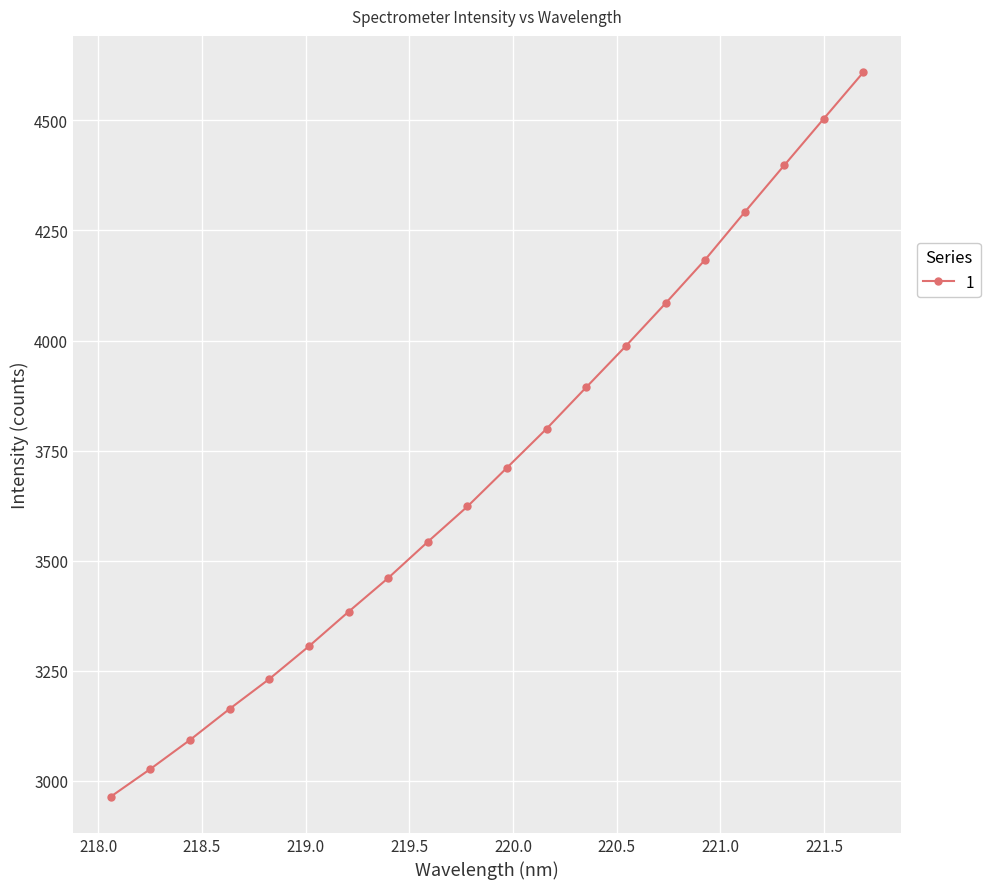

What is the value of the 2nd point from the left?

3027.2